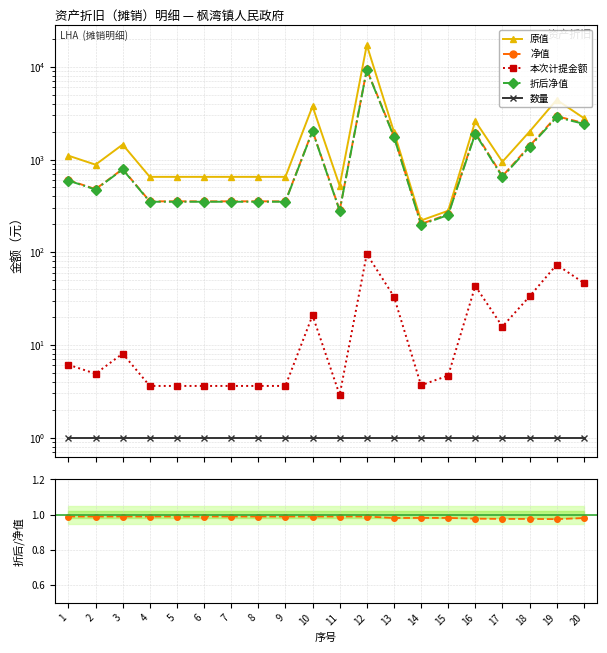

At which label is 净值 closest to 4782?

19